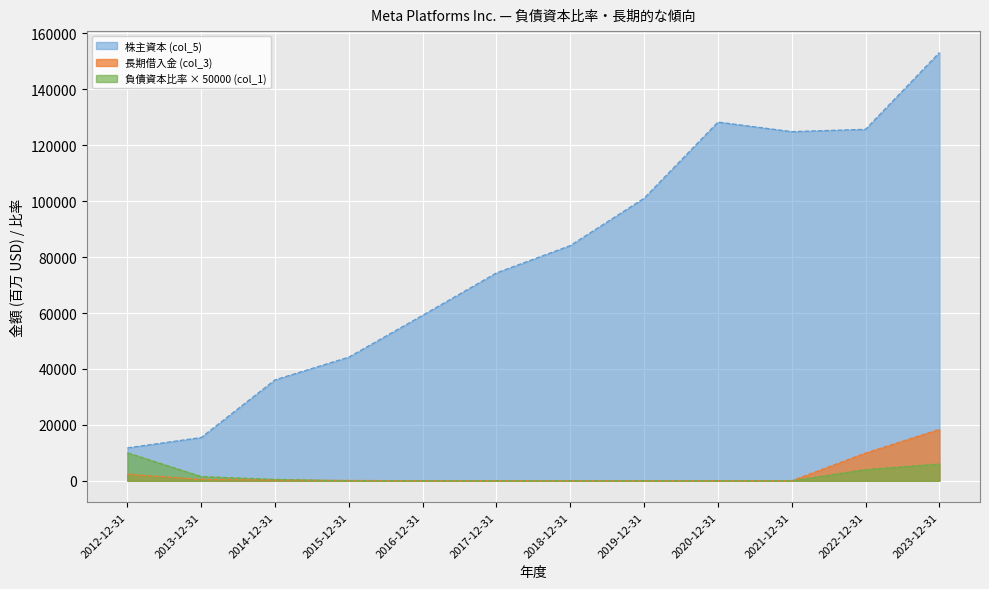

What is the difference between the second highest and second lowest values in the 負債資本比率 (col_1, scaled) series?

6000